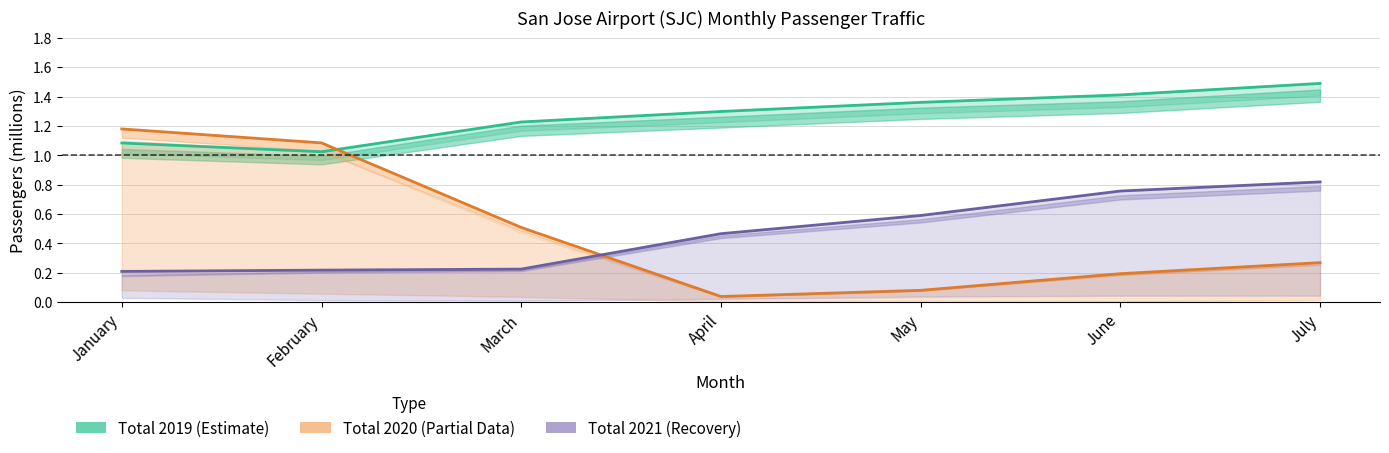

Between March and June, which series saw the biggest shift?

Total 2021